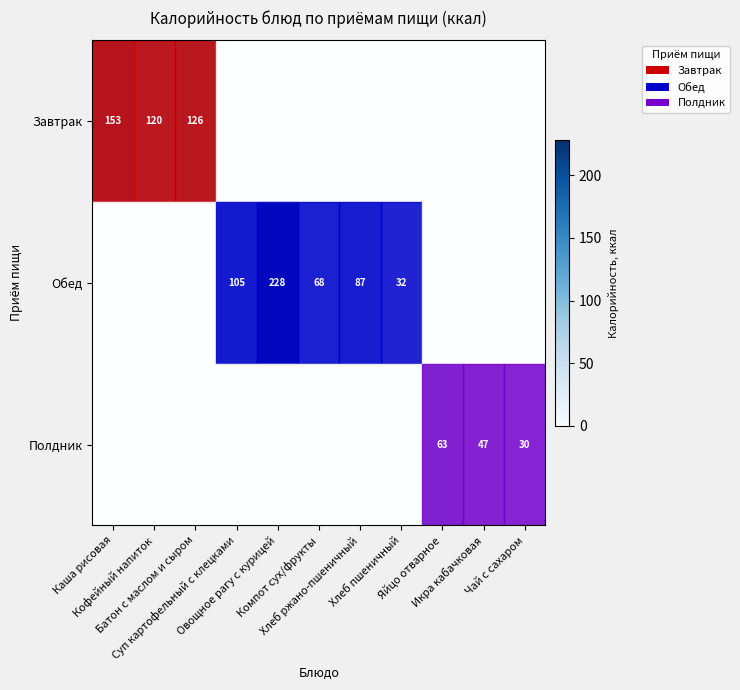

List the labels in order of Обед value, largest first.

Овощное рагу с курицей, Суп картофельный с клецками, Хлеб ржано-пшеничный, Компот сух/фрукты, Хлеб пшеничный, Каша рисовая, Кофейный напиток, Батон с маслом и сыром, Яйцо отварное, Икра кабачковая, Чай с сахаром